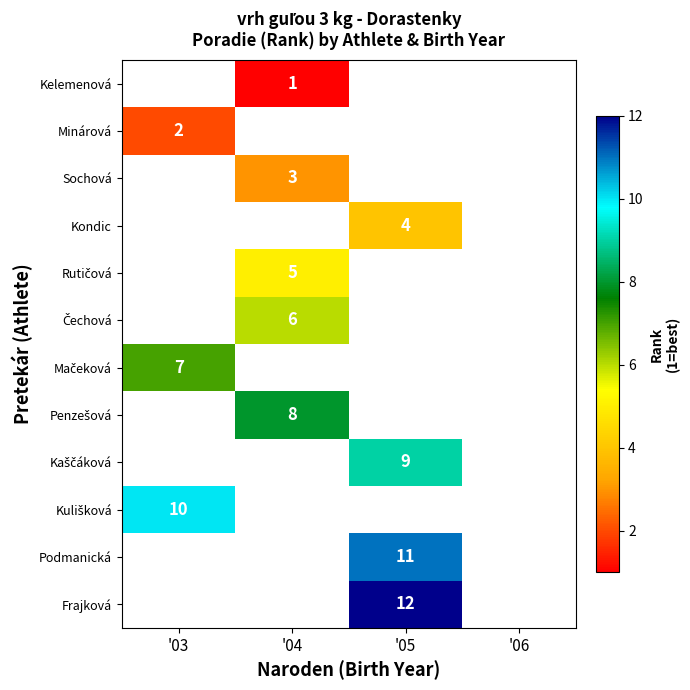

List the series in order of their overall mean, lowest first.

Kelemenová, Minárová, Sochová, Kondic, Rutičová, Čechová, Mačeková, Penzešová, Kaščáková, Kulišková, Podmanická, Frajková